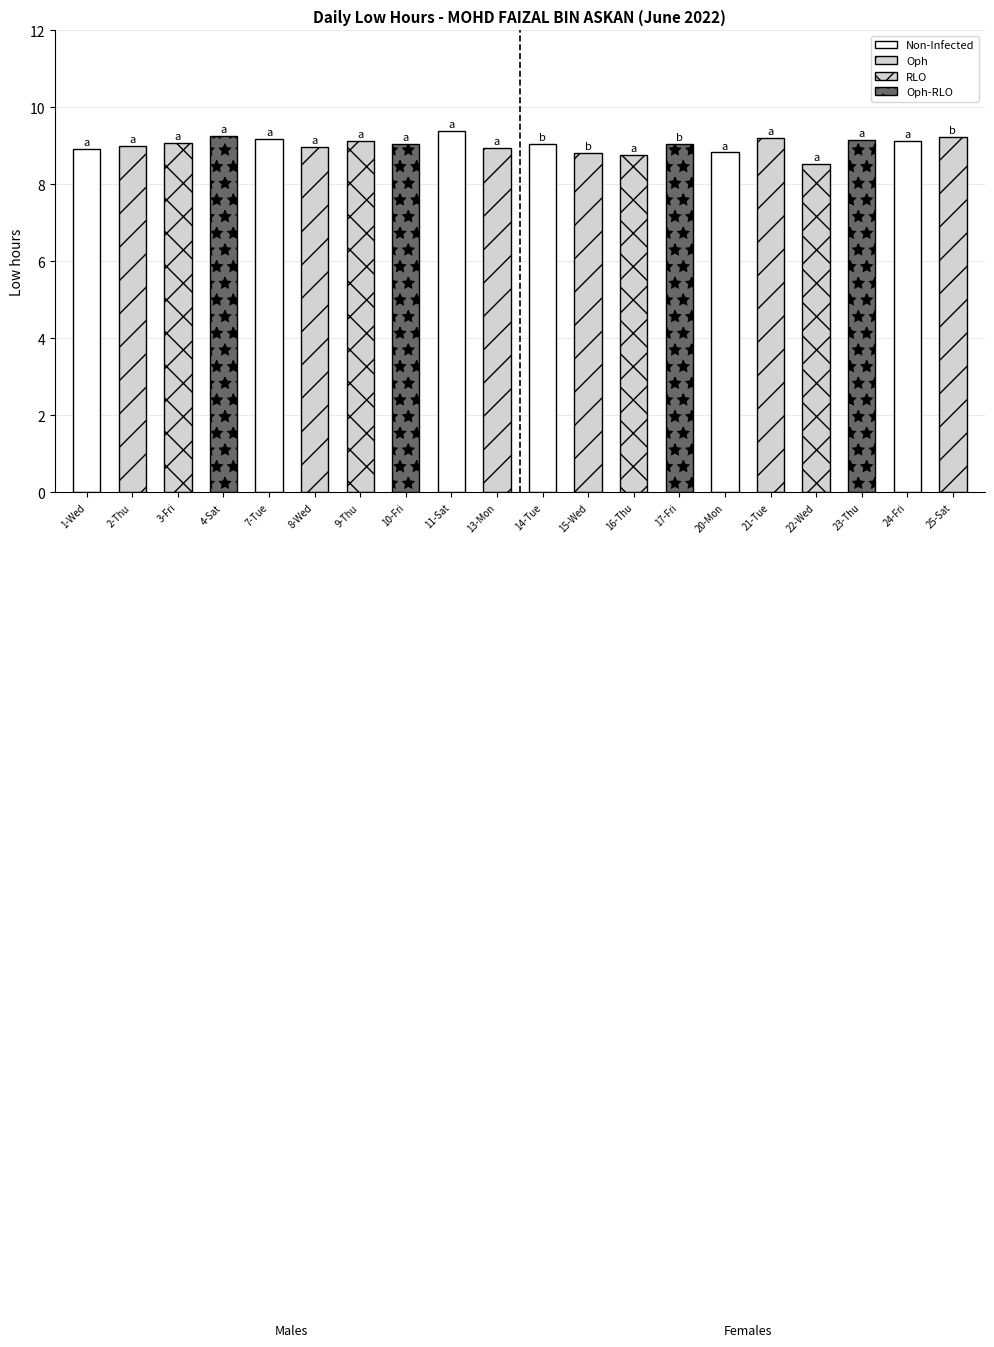

Is it true that the value at 1-Wed is 8.9?

True